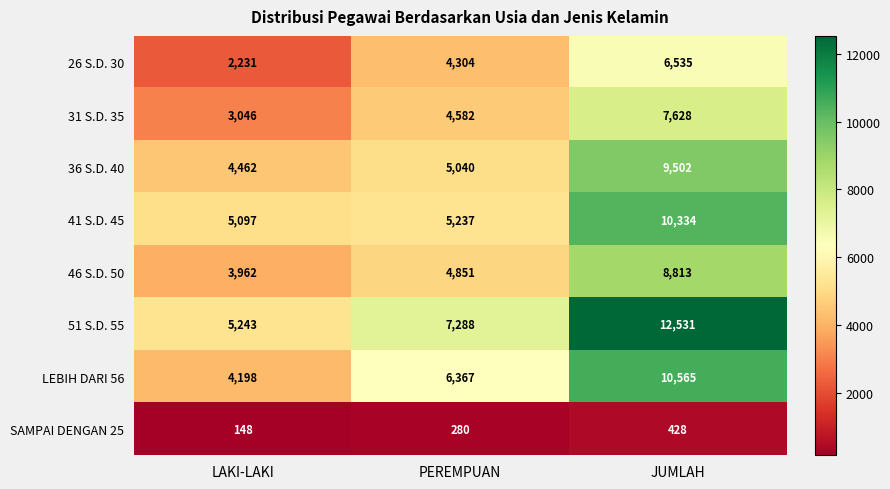

What is the difference between the maximum and minimum values in the SAMPAI DENGAN 25 series?

280